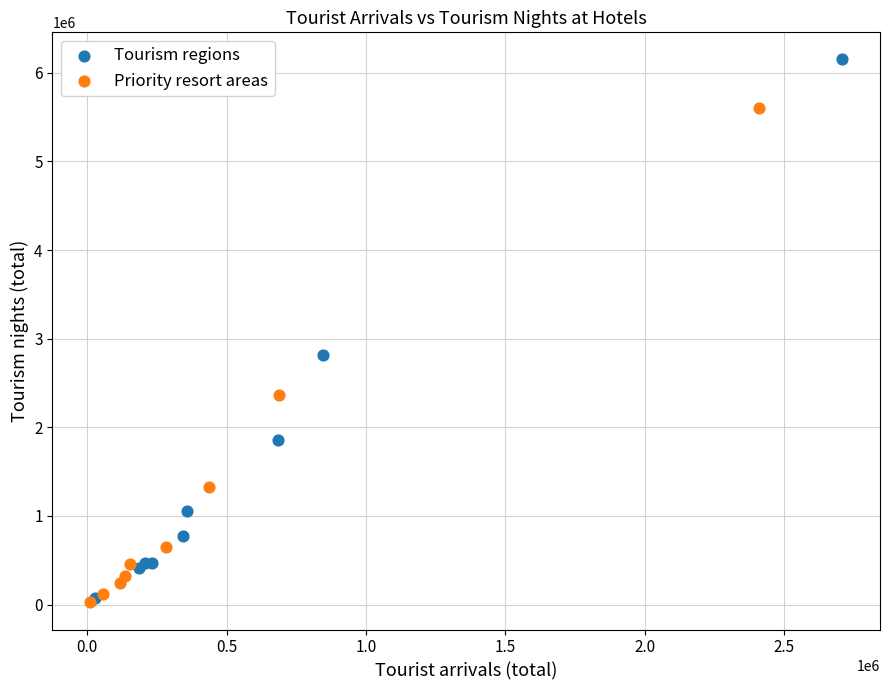

Which series contains the highest Y value?

Tourism regions